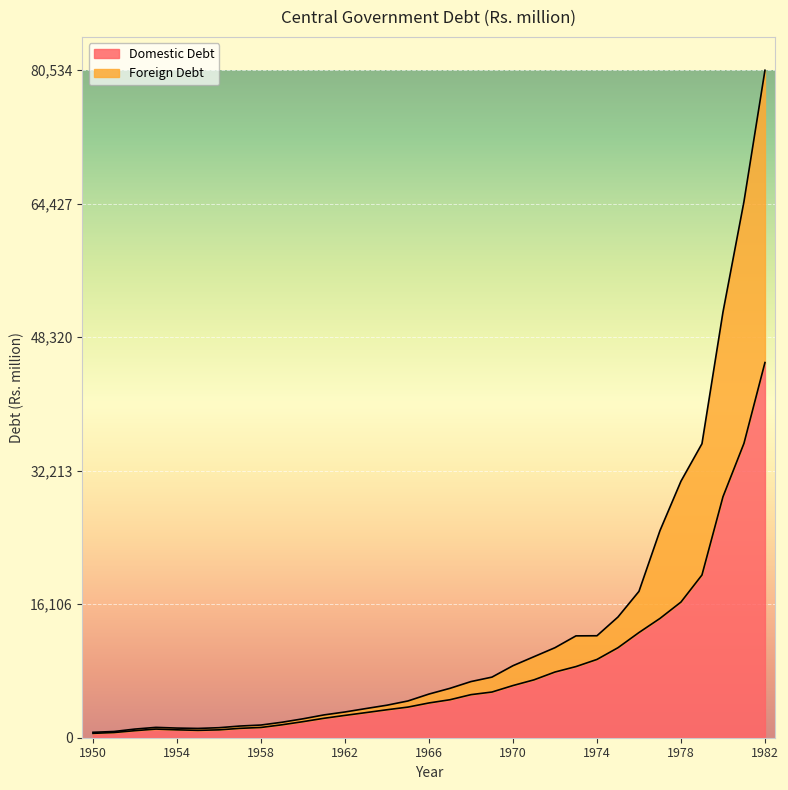

At which label does Domestic Debt reach its peak?

1982